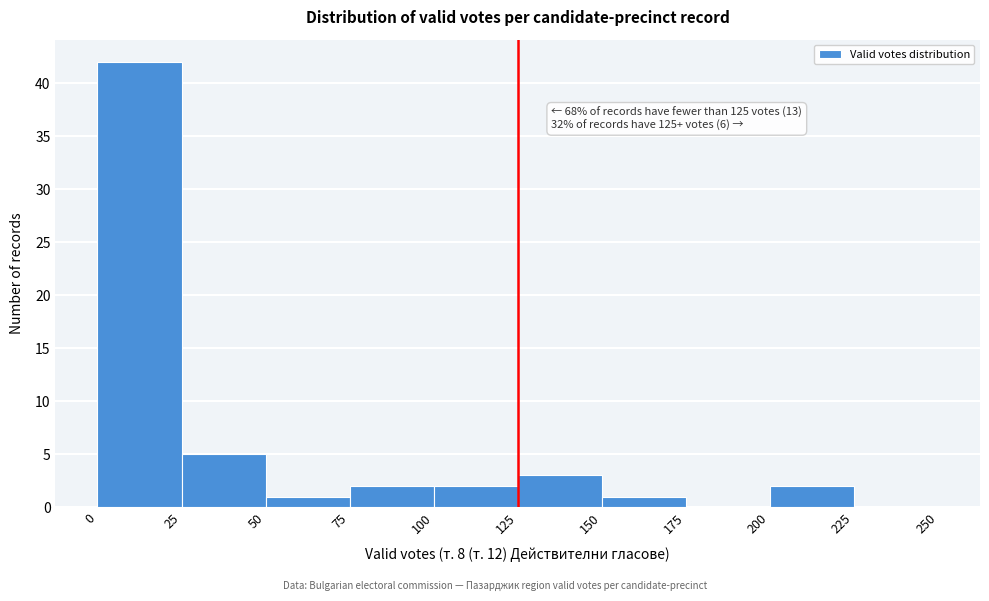

Which range on the x-axis has the tallest bar?

0 to 25